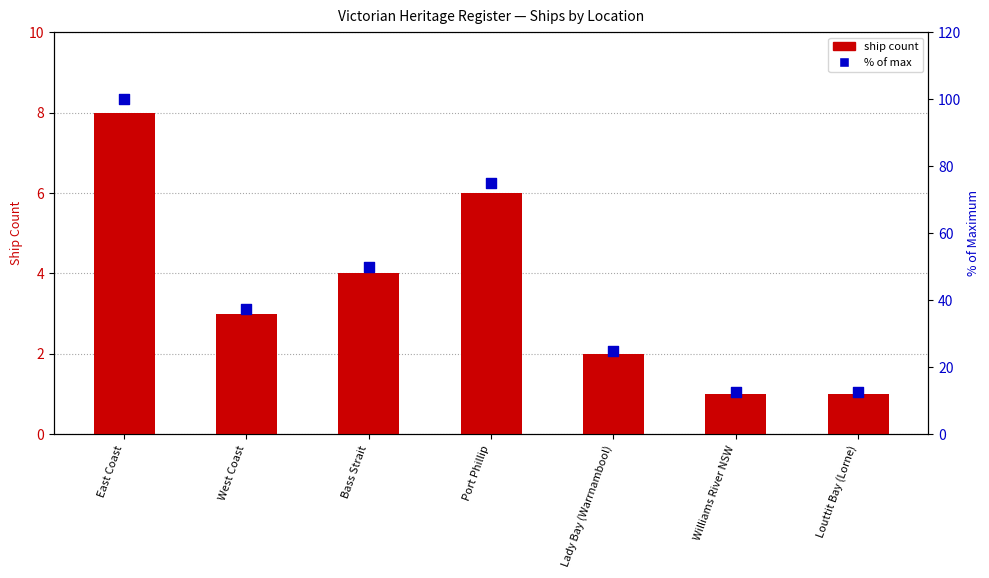

What are all the series names shown in the legend?

ship count, % of max